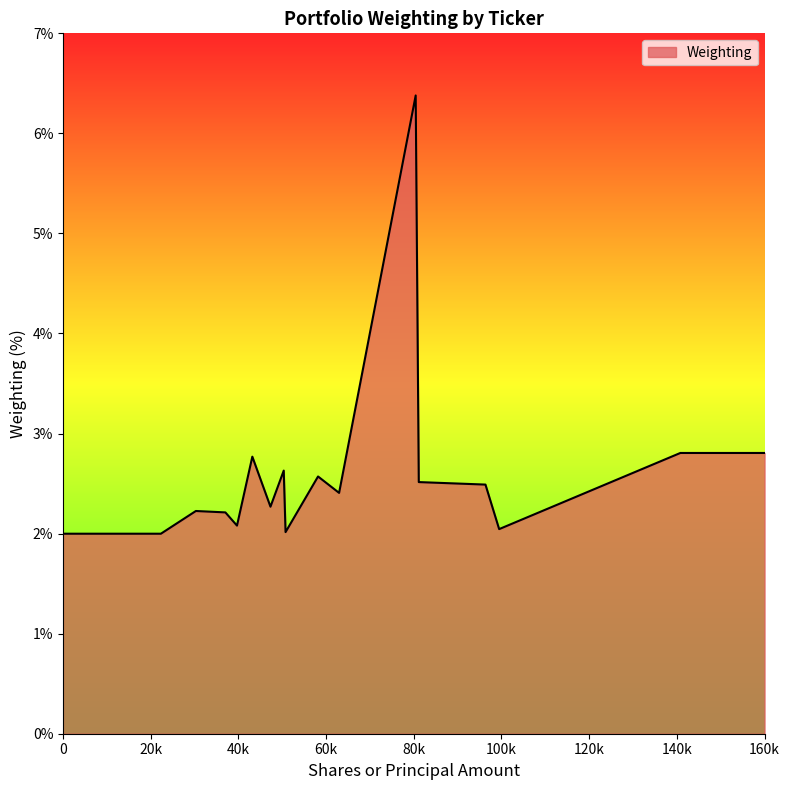

Does the chart display data point markers on the line(s)?

No